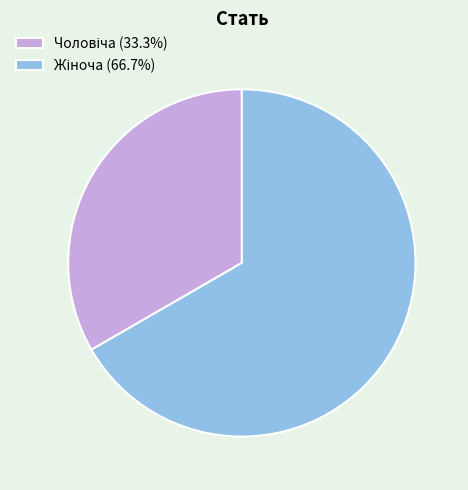

How many slices are in this pie chart?

2